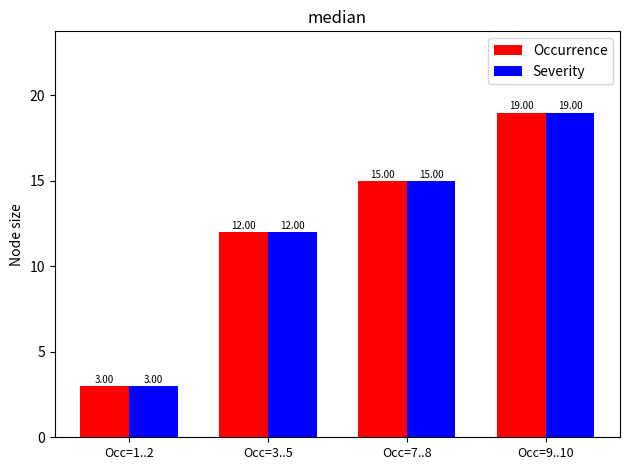

What is the value of the Occurrence bar at the 4th from the left?

19